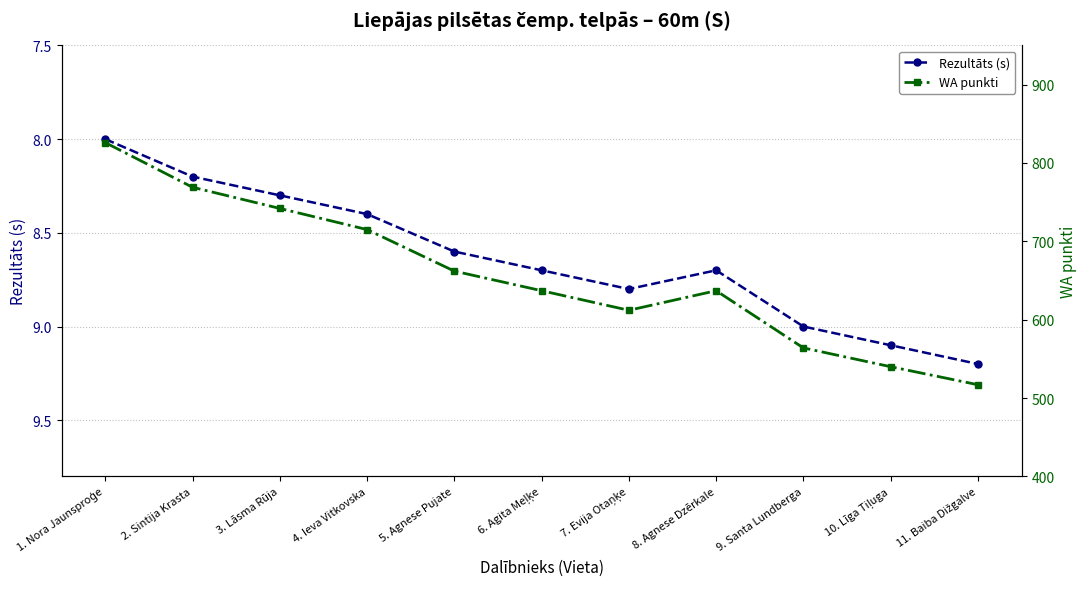

Which has a higher value, 7. Evija Otaņķe or 9. Santa Lundberga?

9. Santa Lundberga